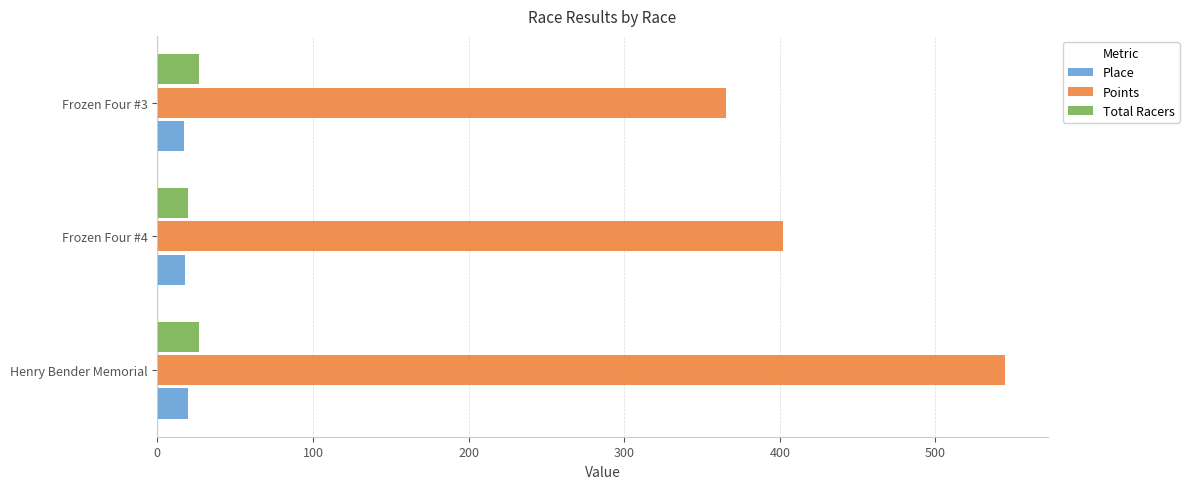

What are all the series names shown in the legend?

Place, Points, Total Racers